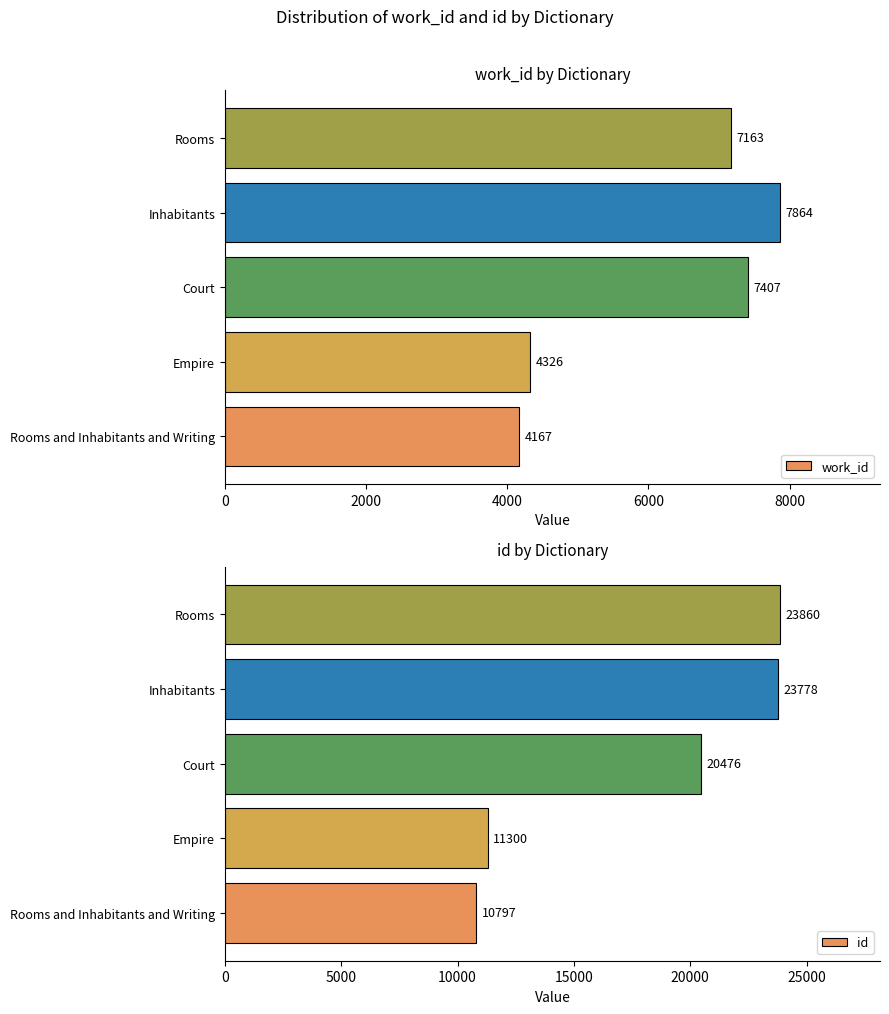

At which label is id closest to 17328?

Court